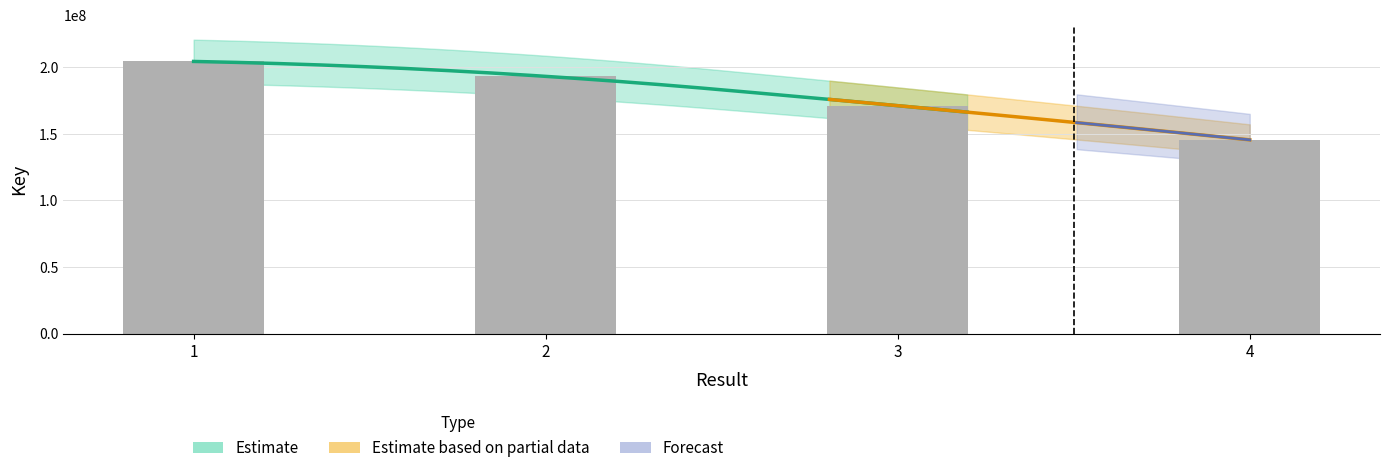

How many categories are shown in the chart?

4